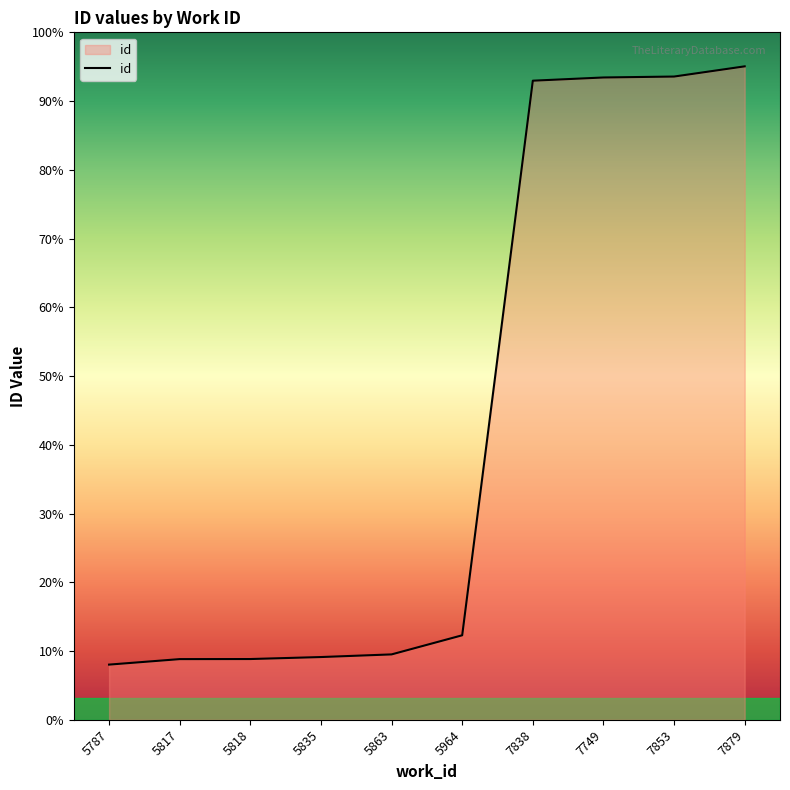

Does the chart display data point markers on the line(s)?

No